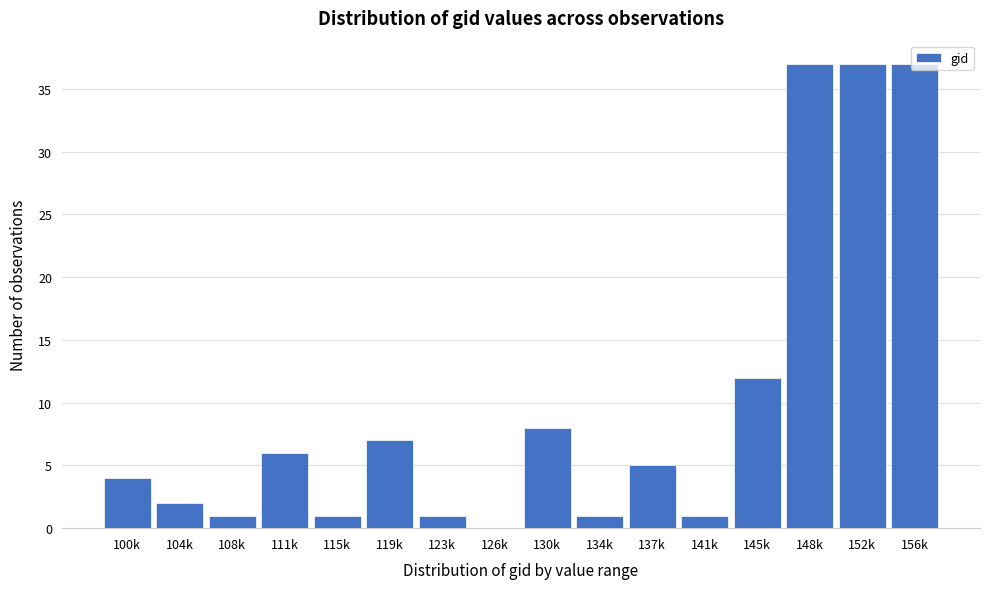

What is the maximum value shown in the chart?

37